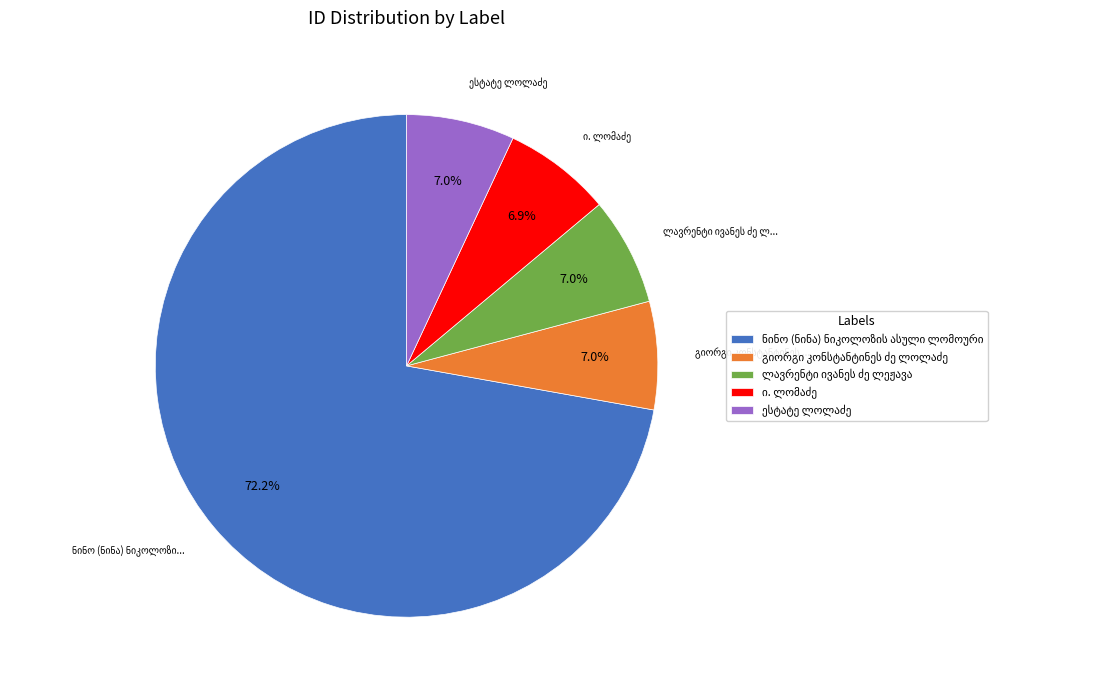

Is there a majority slice in this chart?

Yes